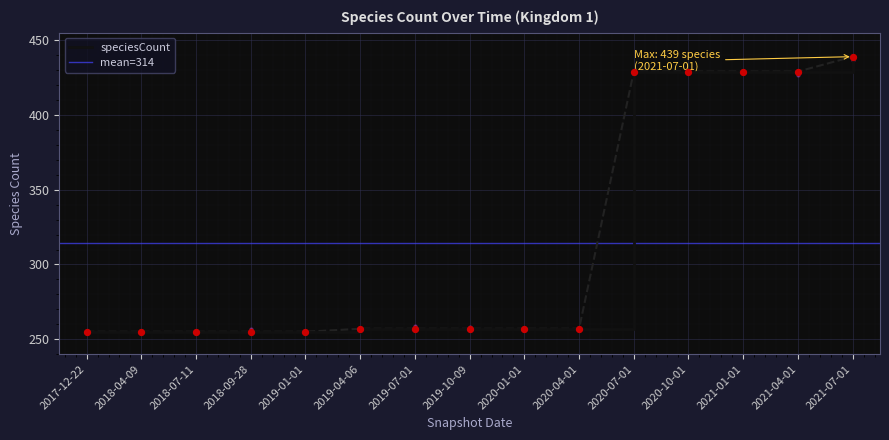

Which has a higher value, 2019-01-01 or 2017-12-22?

2019-01-01